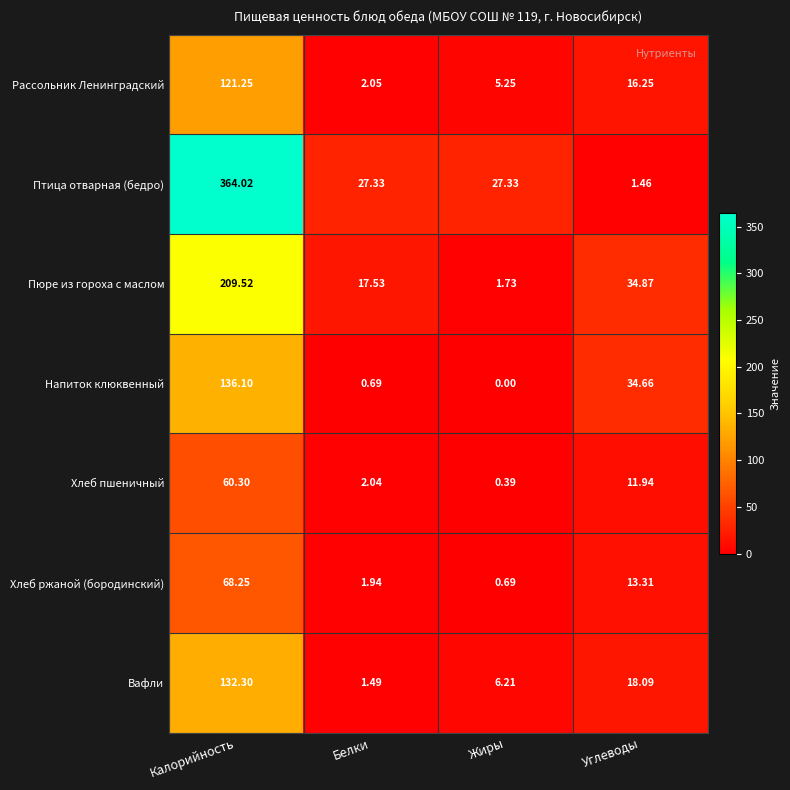

Which category has the lowest value in the Вафли series?

Белки